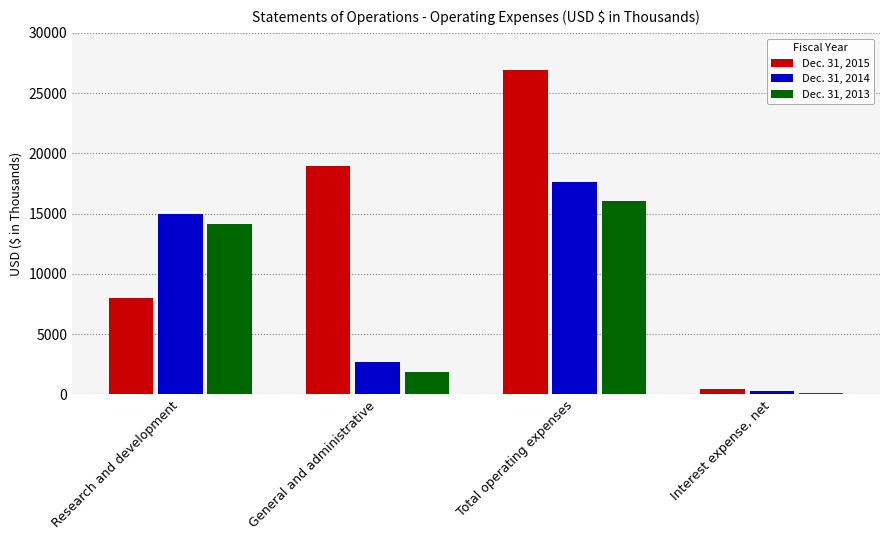

The value of Dec. 31, 2014 at Research and development is 6428. True or false?

False